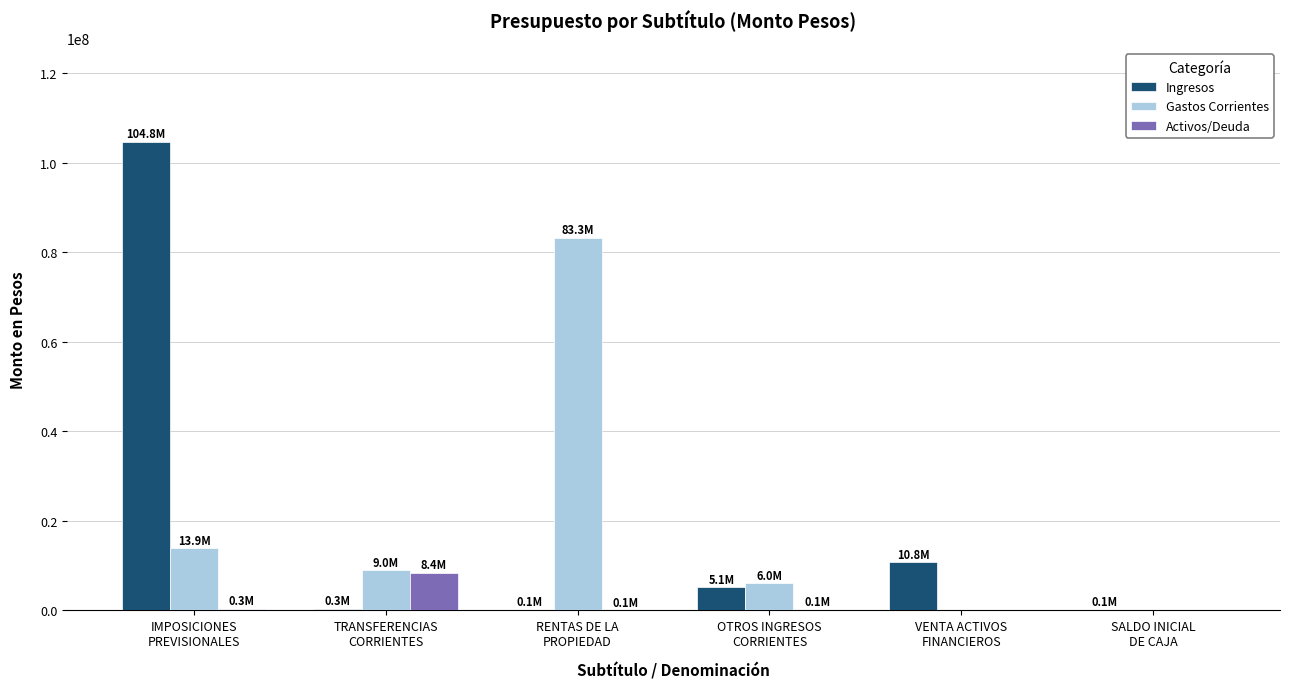

What is the sum of all Activos/Deuda values?

8902029